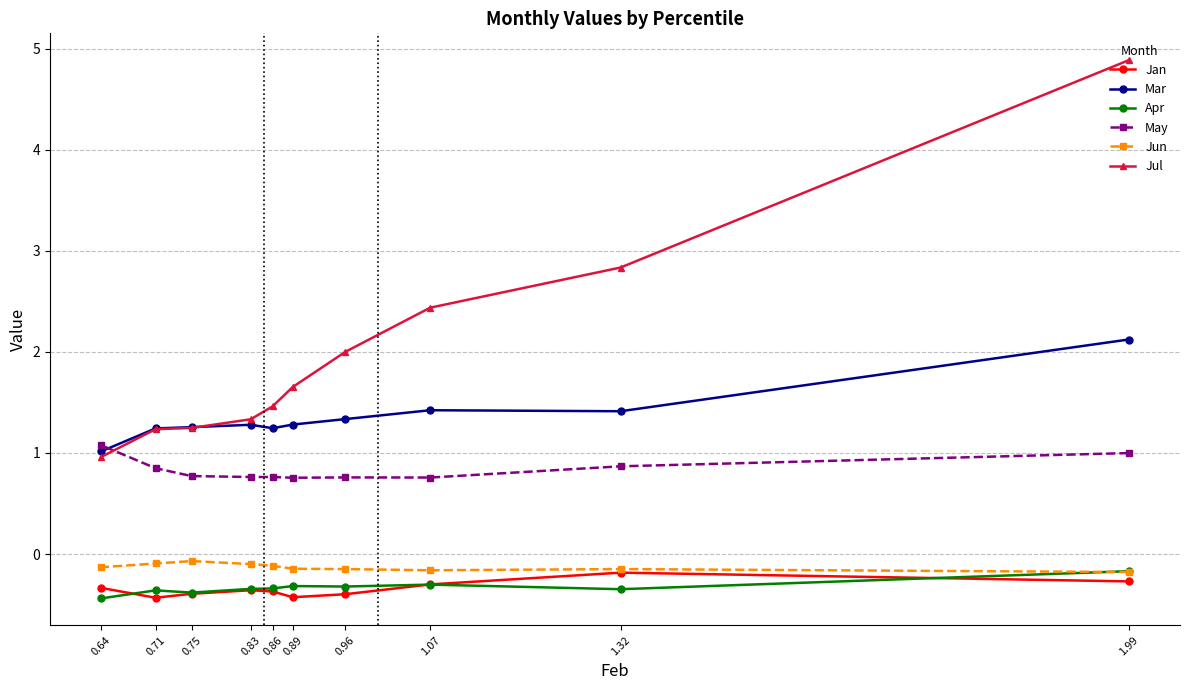

What is the difference between the second highest and second lowest values in the Apr series?

0.1